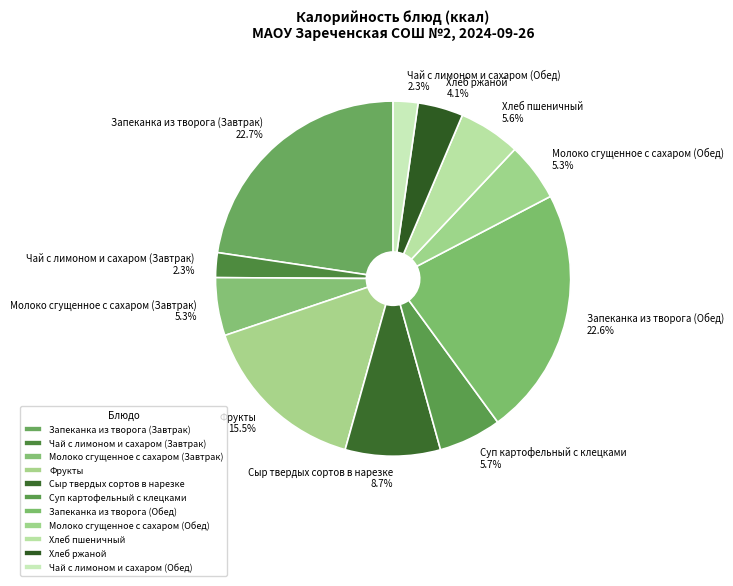

How many segments does this pie chart have?

11